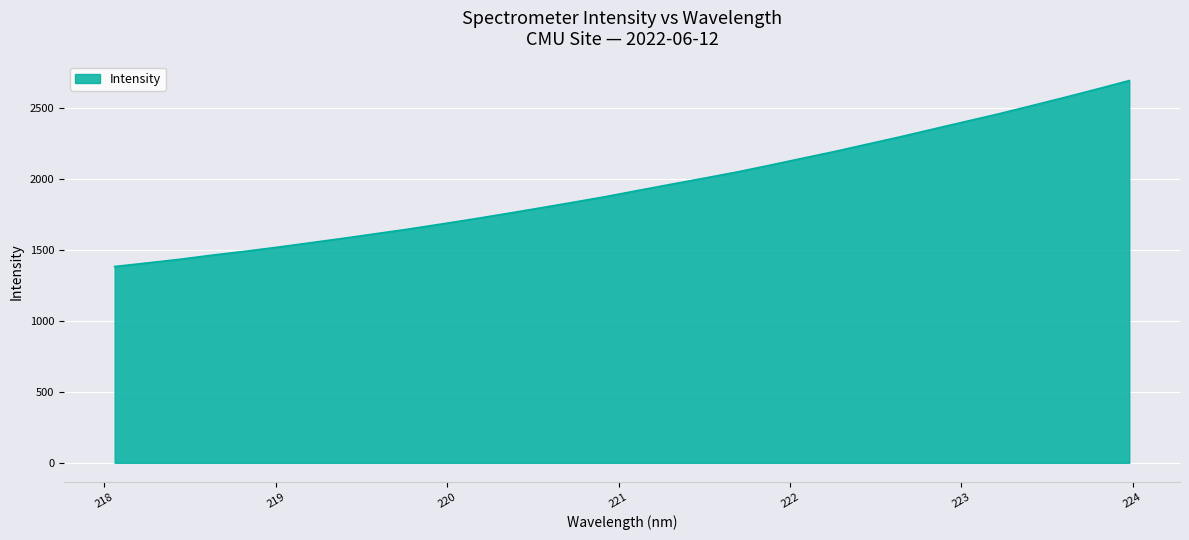

What is the greatest value displayed?

2692.1